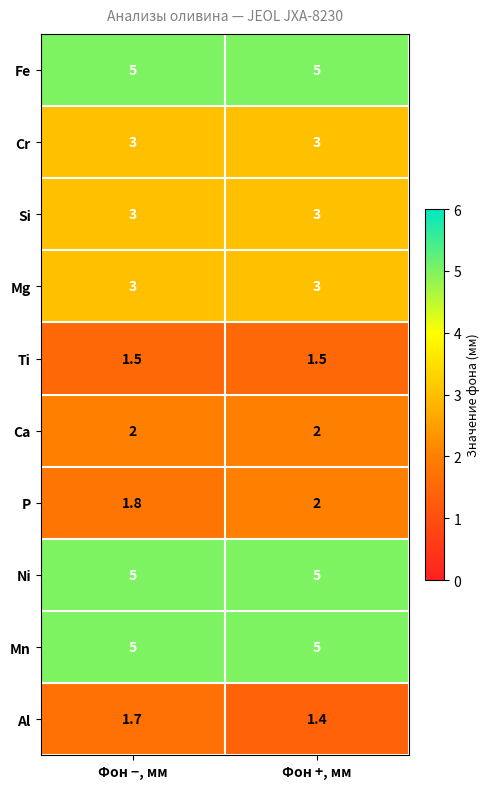

Where is P nearest to the value 1?

Фон −, мм